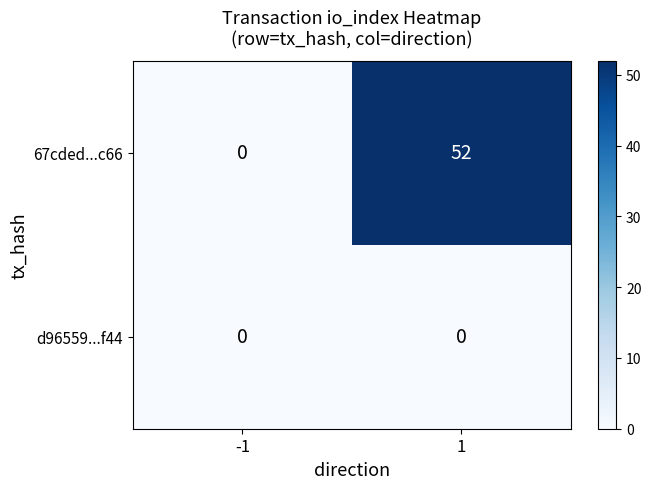

List the series in order of their peak value, lowest first.

d96559...f44, 67cded...c66